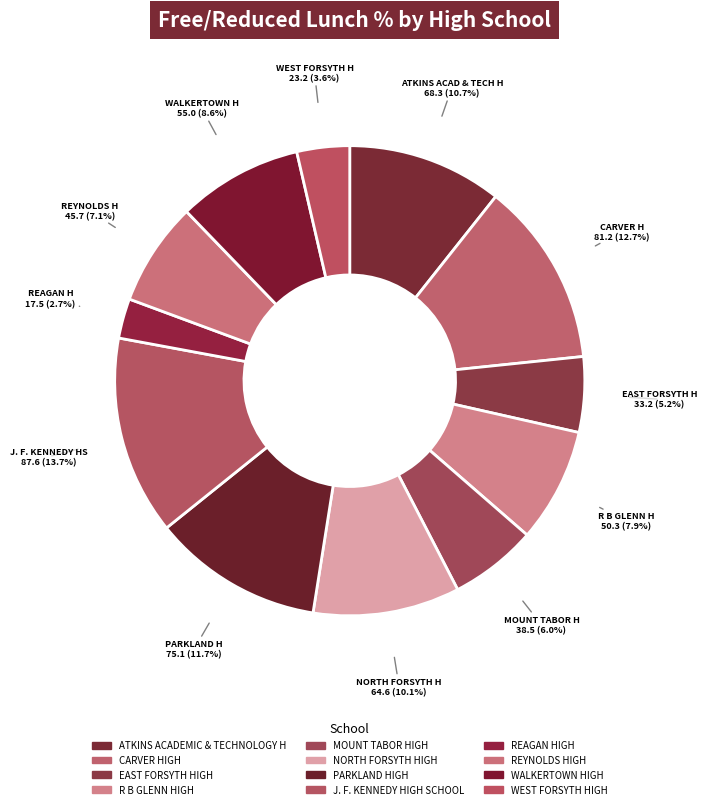

Combined, what portion of the pie is NORTH FORSYTH HIGH and J. F. KENNEDY HIGH SCHOOL?

23.8%